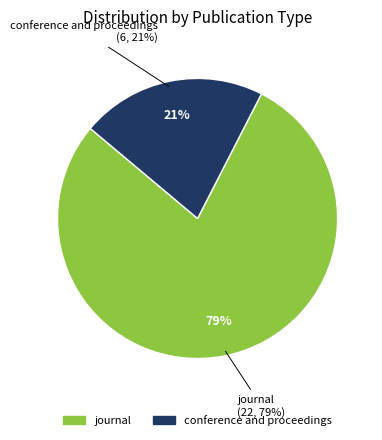

Is it true that journal is 86% of the pie?

False